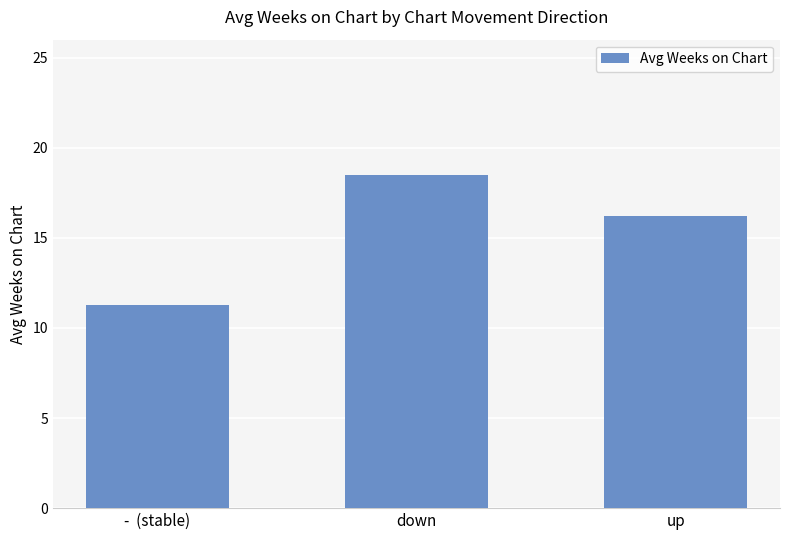

What is the change in value from down to up?

-2.3